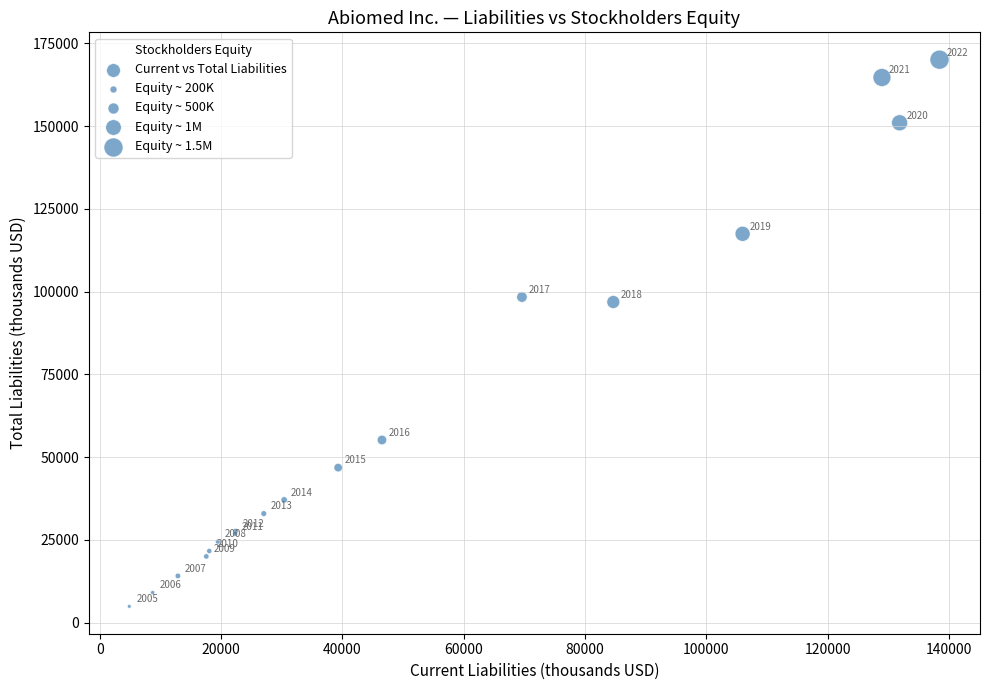

What Y value in the scatter plot is closest to 87474?

96851